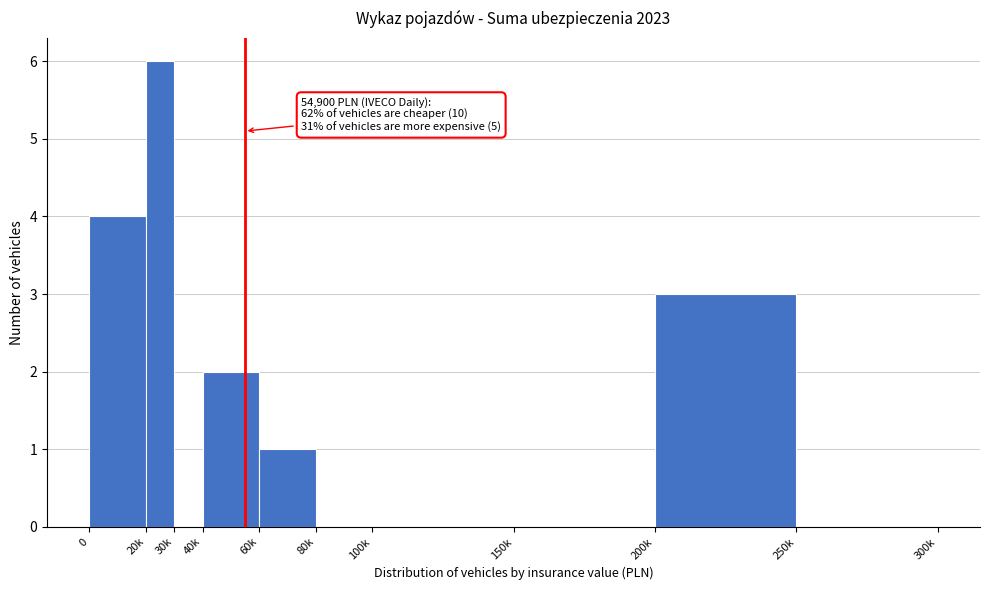

Reading left to right, transcribe all the data shown in this chart.

0=4	20k=6	30k=0	40k=2	60k=1	80k=0	100k=0	150k=0	200k=3	250k=0